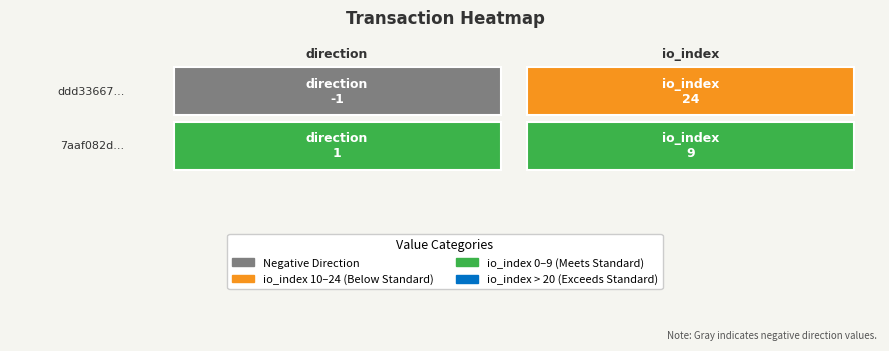

How many data points in ddd33667d616320a64ed467edcff1921cf88633 are less than 24?

1